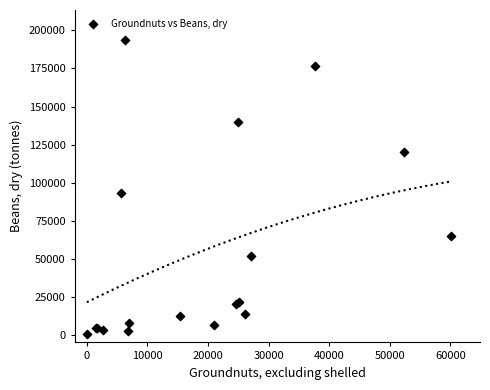

What Y value in the scatter plot is closest to 97281?

93060